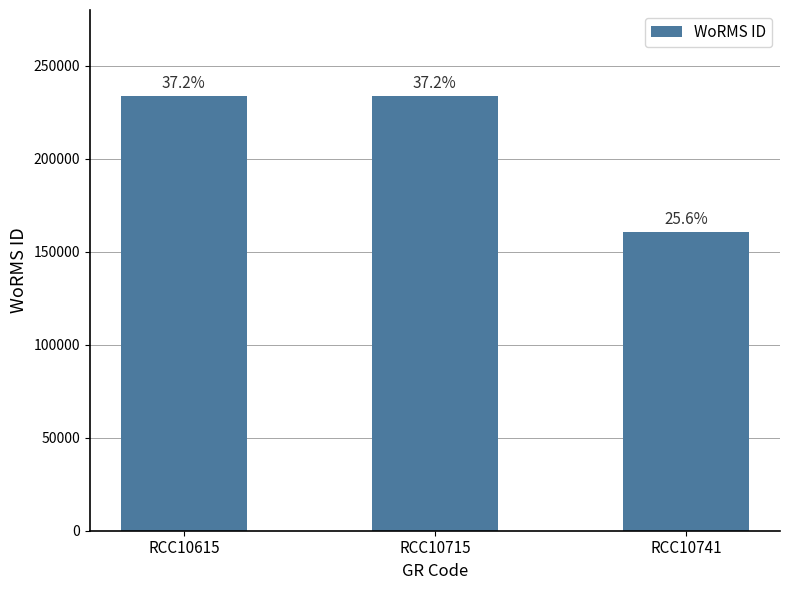

What is the maximum value shown in the chart?

233780